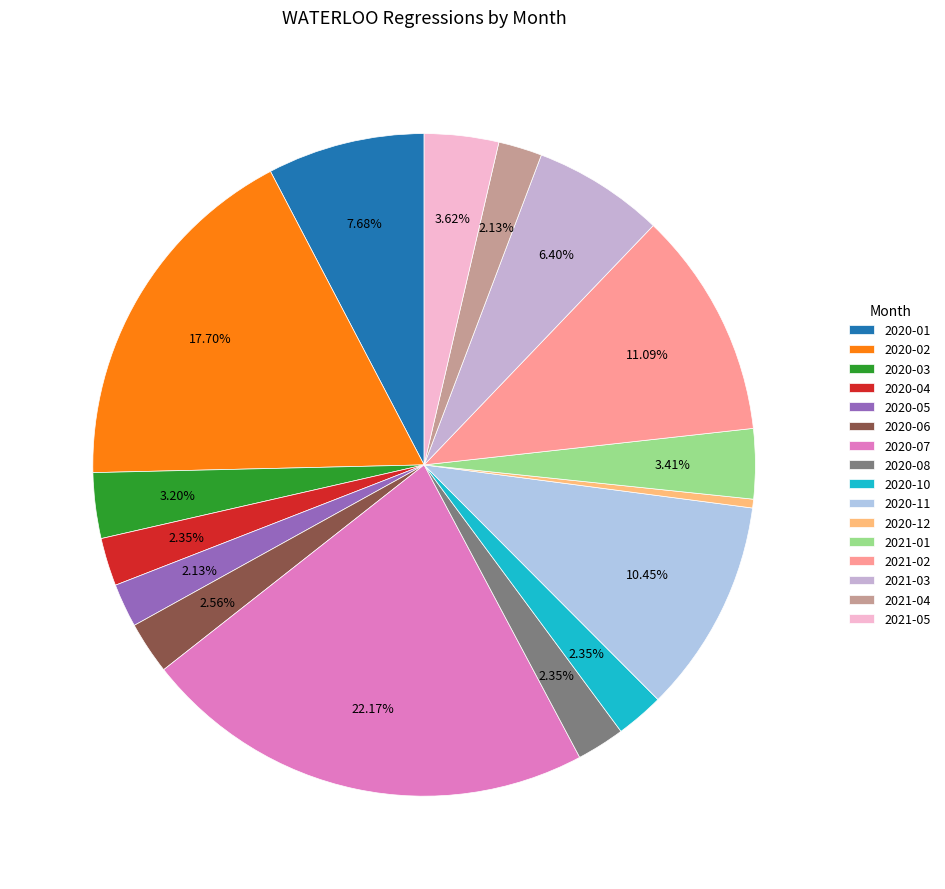

How many segments does this pie chart have?

16